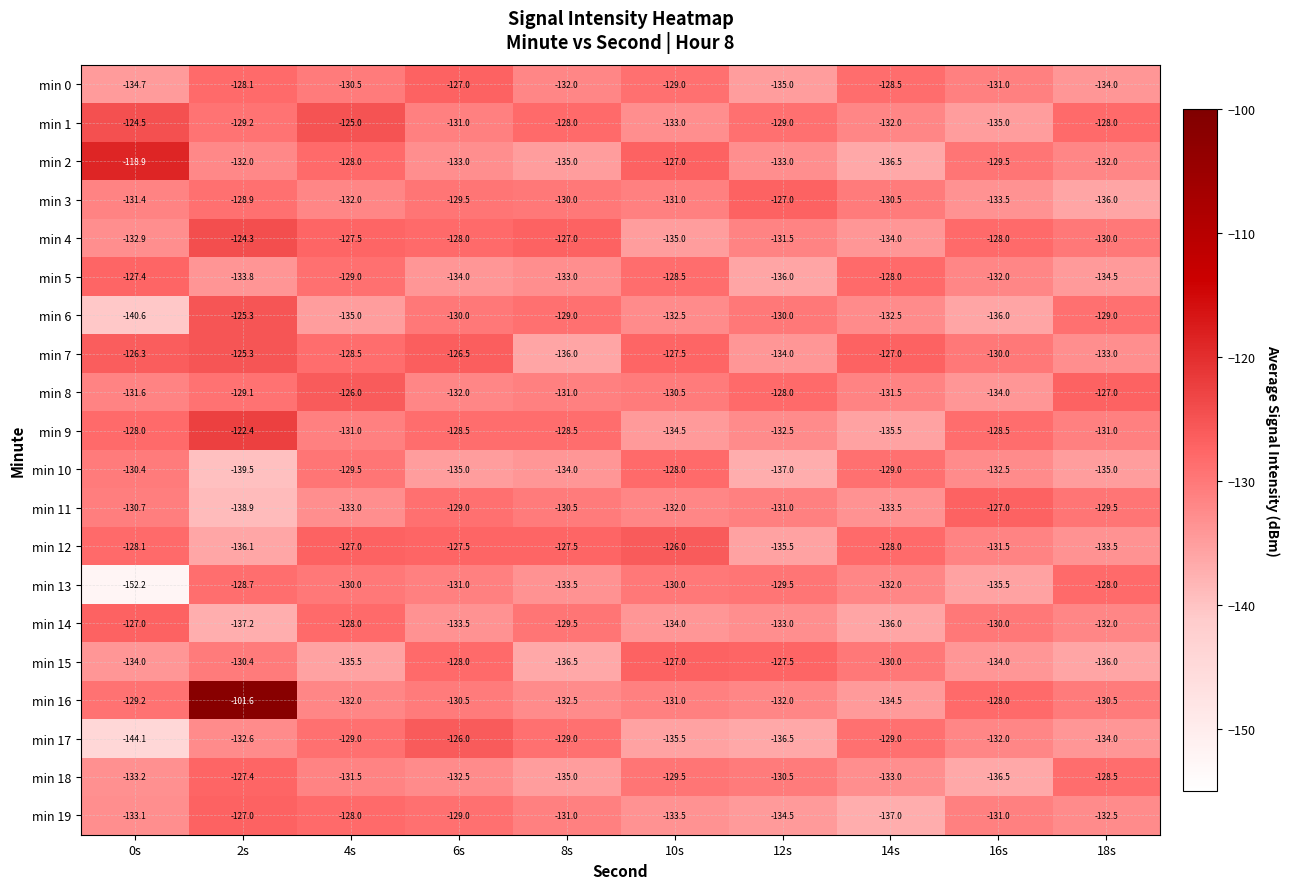

Rank the categories by min 5 value from lowest to highest.

12s, 18s, 6s, 2s, 8s, 16s, 4s, 10s, 14s, 0s